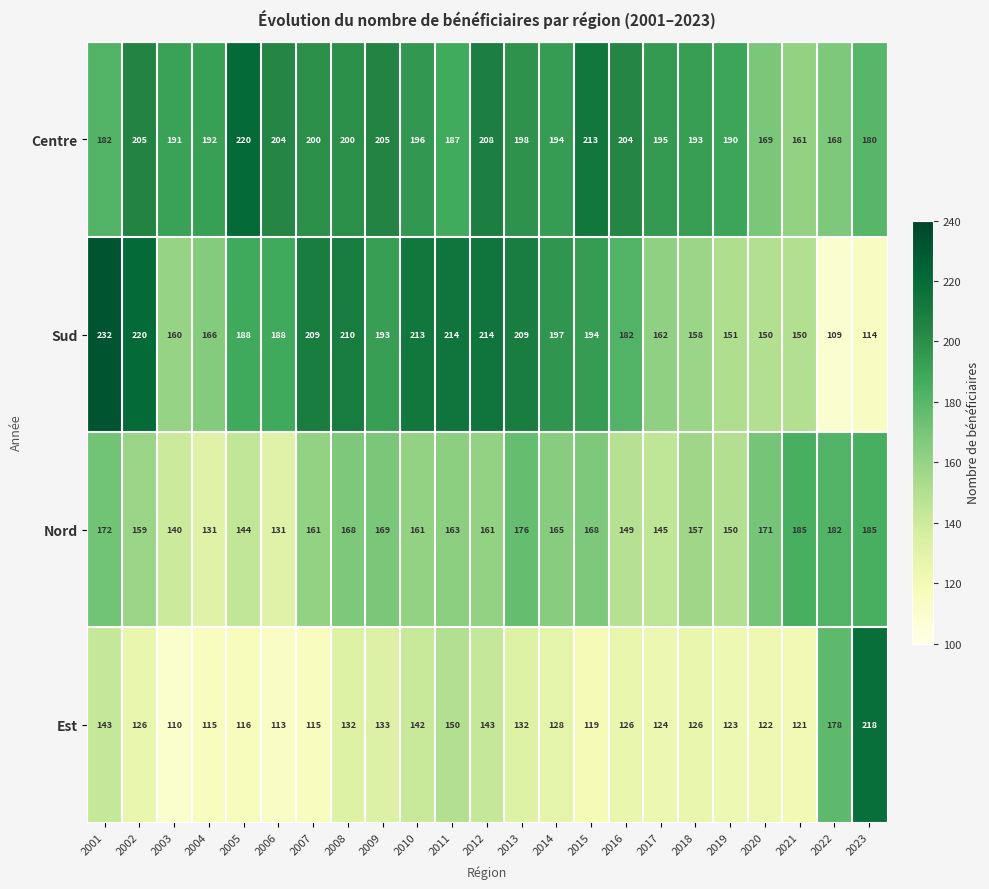

What is the difference between the Sud values at 2014 and 2001?

35